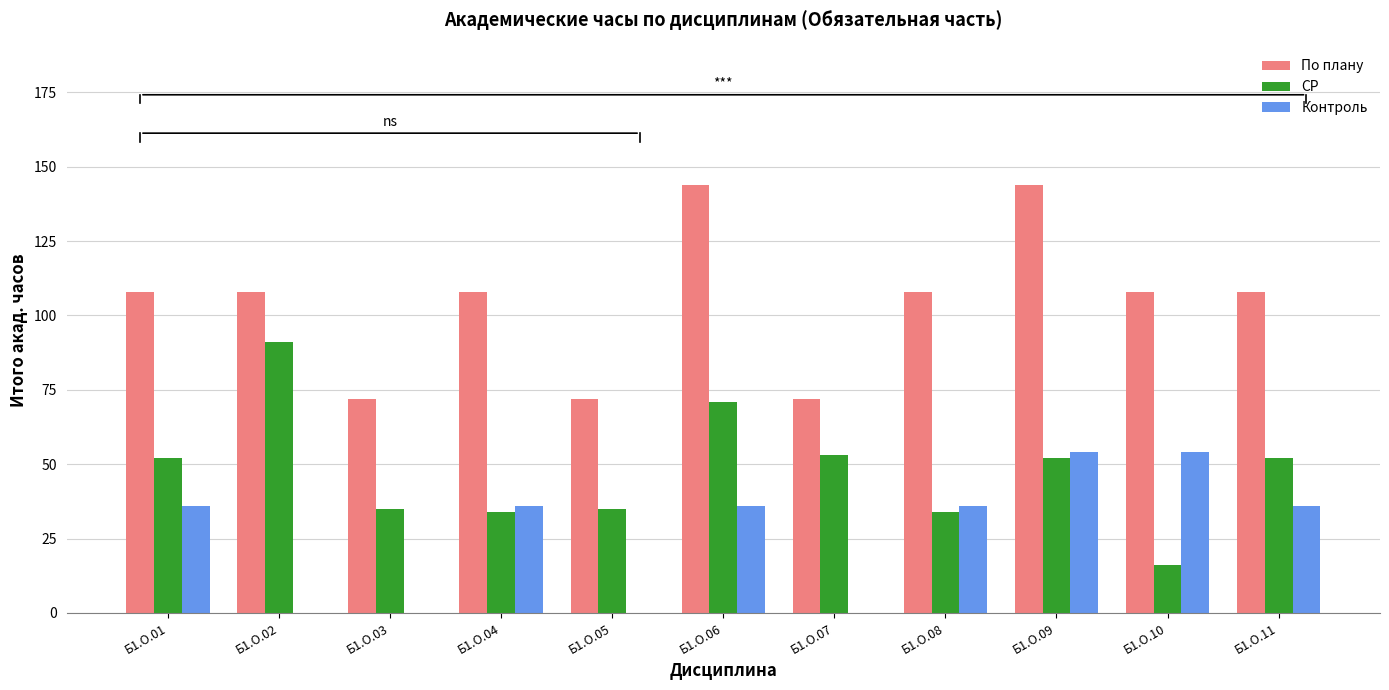

The value of По плану at Б1.О.03 is 72. True or false?

True